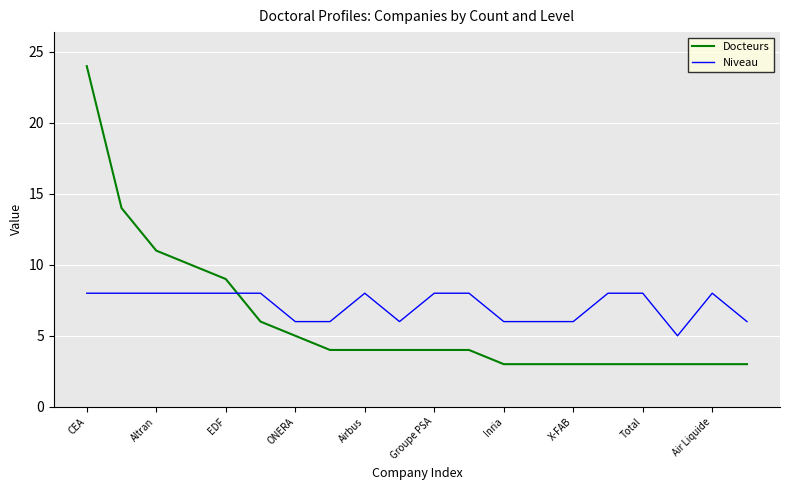

Reading left to right, extract all data points from this chart.

Docteurs: 24	14	11	10	9	6	5	4	4	4	4	4	3	3	3	3	3	3	3	3
Niveau: 8	8	8	8	8	8	6	6	8	6	8	8	6	6	6	8	8	5	8	6